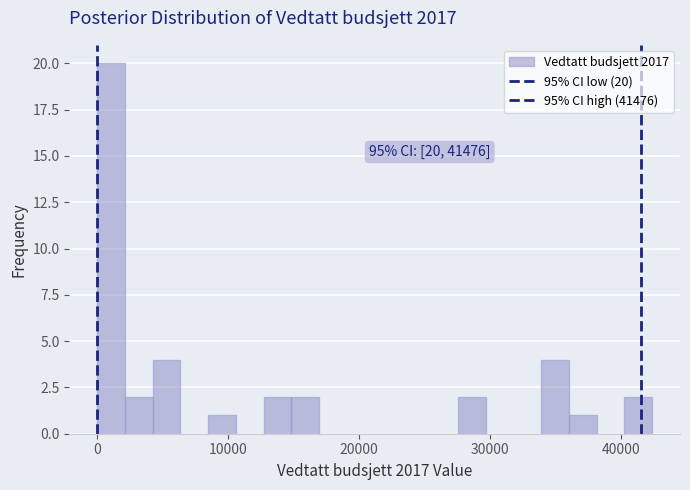

Around what value on the x-axis is the tallest bar? Give the approximate position of its centre, as read against the axis.

1000